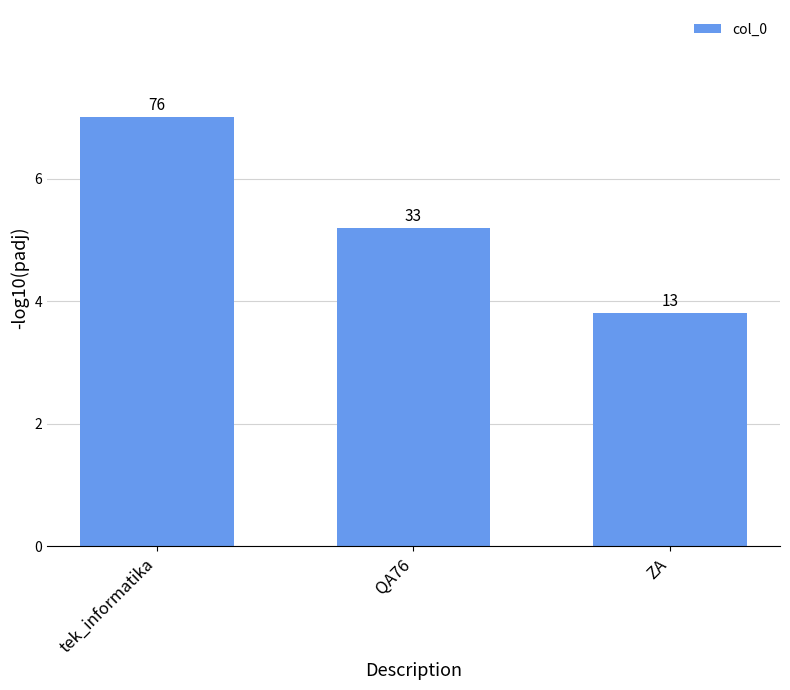

Which category has the lowest value across all series?

ZA